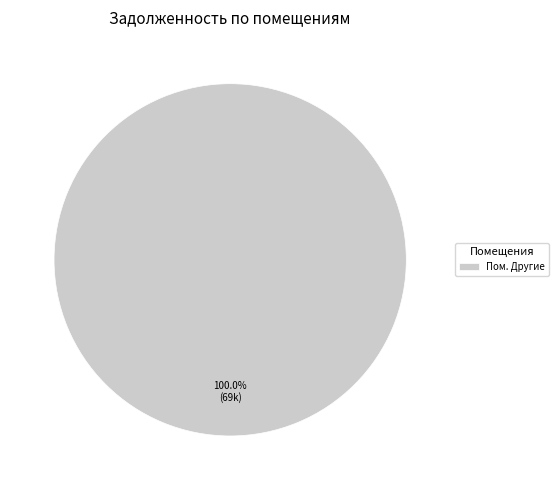

Does Пом. Другие account for over 50% of the chart?

Yes